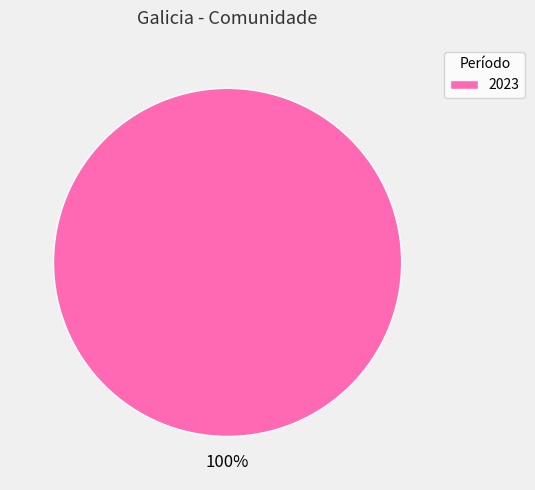

The 2023 slice represents 100% of the pie. True or false?

True